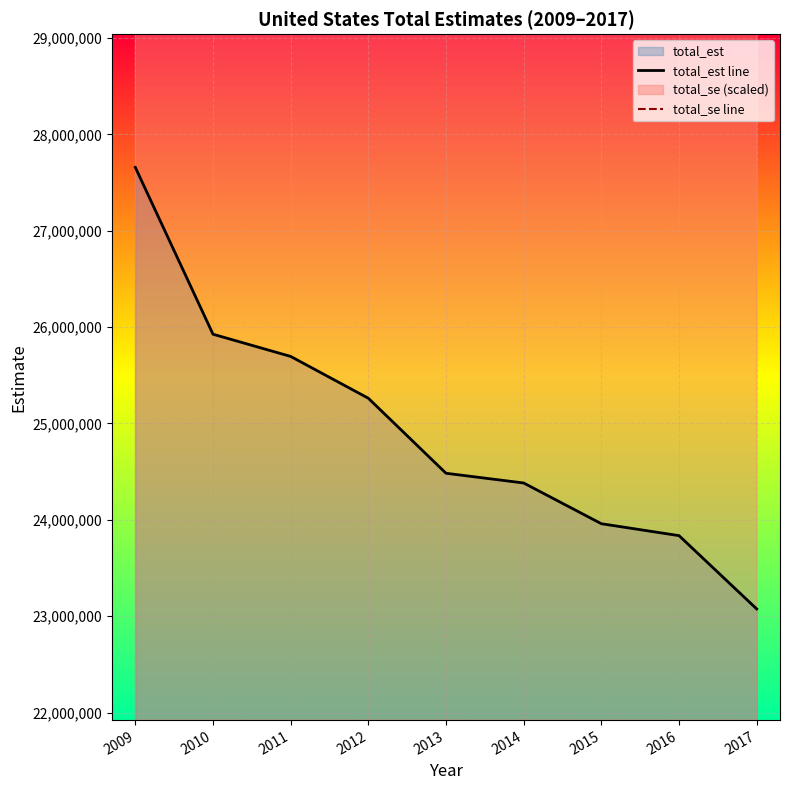

Reading left to right, extract all data points from this chart.

total_est line: 2009=27657961.0	2010=25926451.0	2011=25695922.0	2012=25261814.0	2013=24483225.0	2014=24382182.0	2015=23959441.0	2016=23835787.0	2017=23074947.0
total_se line: 2009=40135849.6	2010=43405212.1	2011=41798159.0	2012=40704846.5	2013=38774634.8	2014=43176884.0	2015=40640652.5	2016=39132810.1	2017=39505393.6